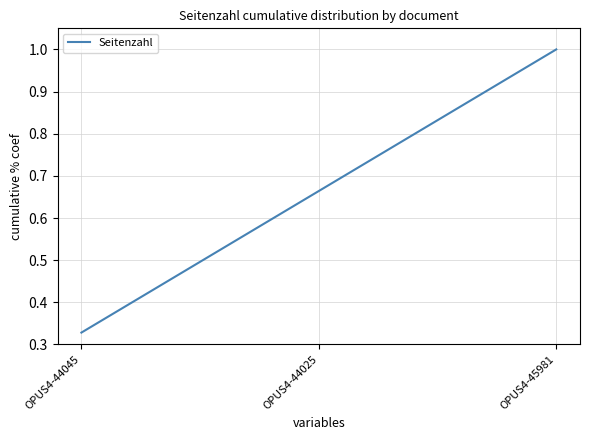

What position from the left is OPUS4-44045?

1